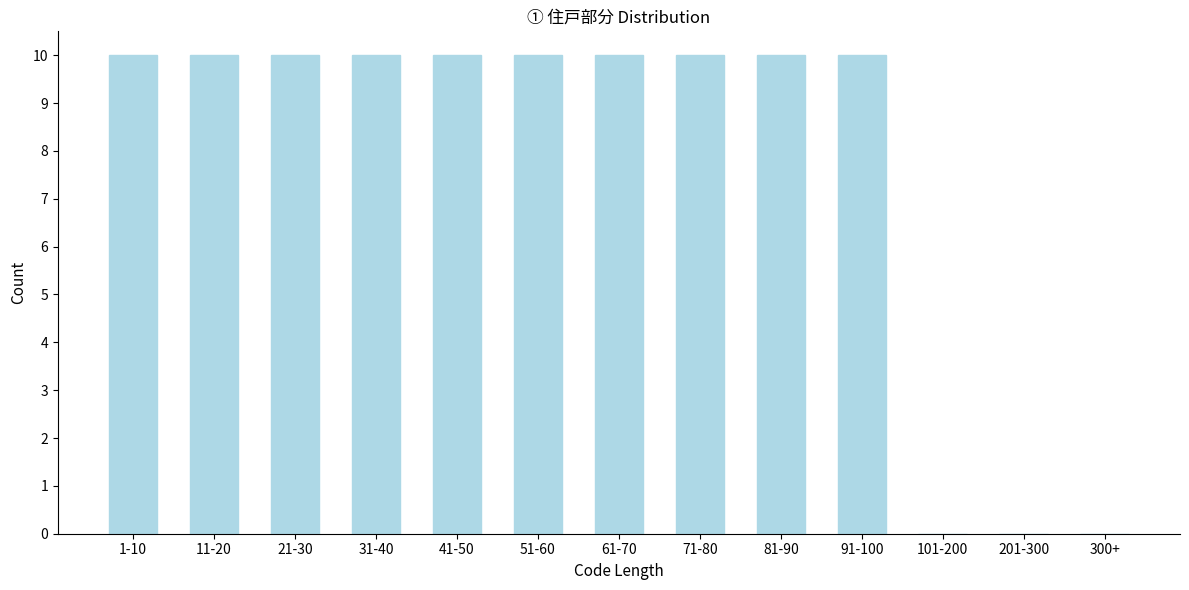

Reading left to right, list all the values displayed in this chart.

1-10=10	11-20=10	21-30=10	31-40=10	41-50=10	51-60=10	61-70=10	71-80=10	81-90=10	91-100=10	101-200=0	201-300=0	300+=0